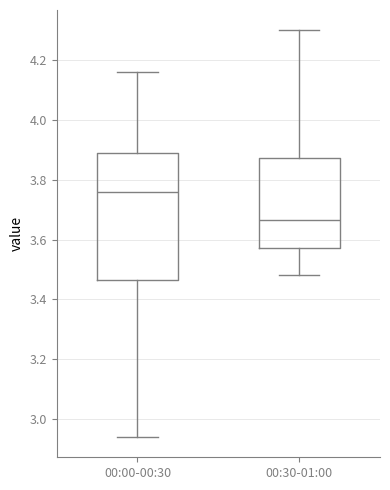

Reading left to right, read every box against the y-axis: the position of its median line, the range the box covers, and the ends of its whiskers. The values are not printed on the chart, so give them approximately, as read against the axis.

00:00-00:30: median 3.76, box 3.46 to 3.90, whiskers 2.94 to 4.16
00:30-01:00: median 3.66, box 3.58 to 3.88, whiskers 3.48 to 4.30